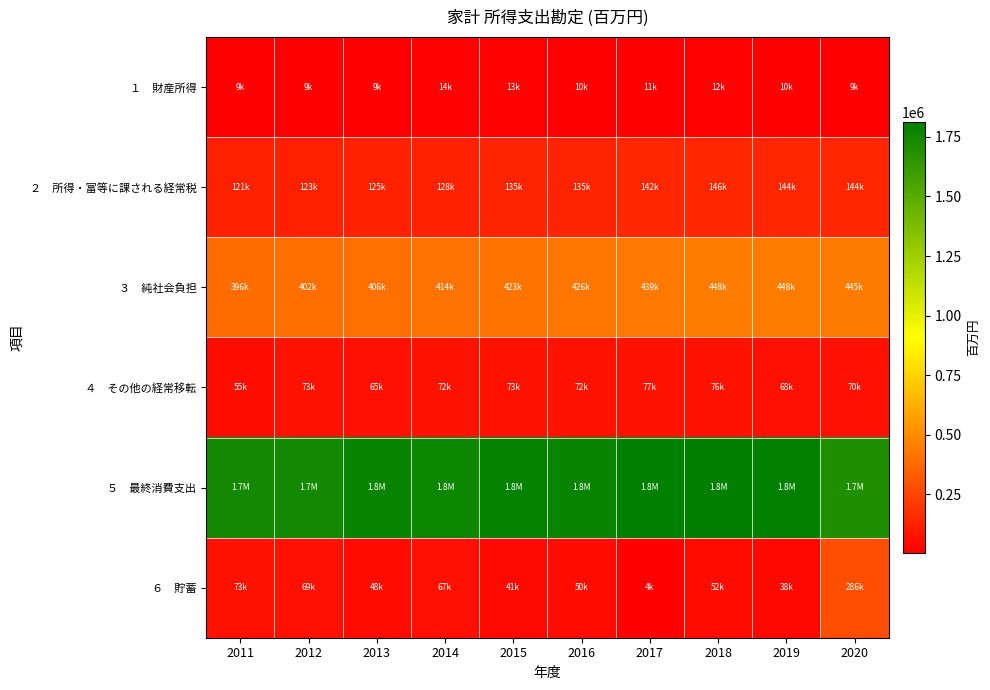

Between 2017 and 2018, which is larger?

2018